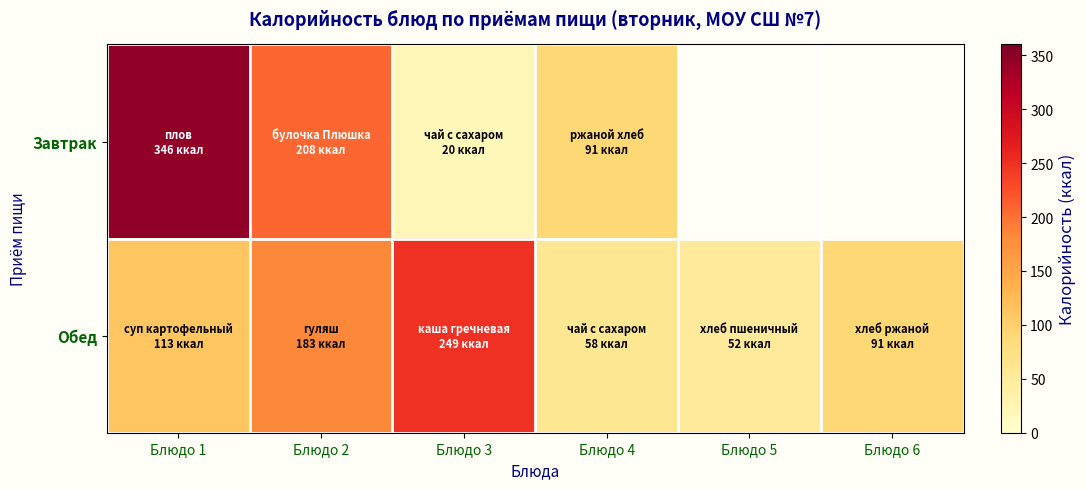

Rank the series by their maximum value, from highest to lowest.

Завтрак, Обед